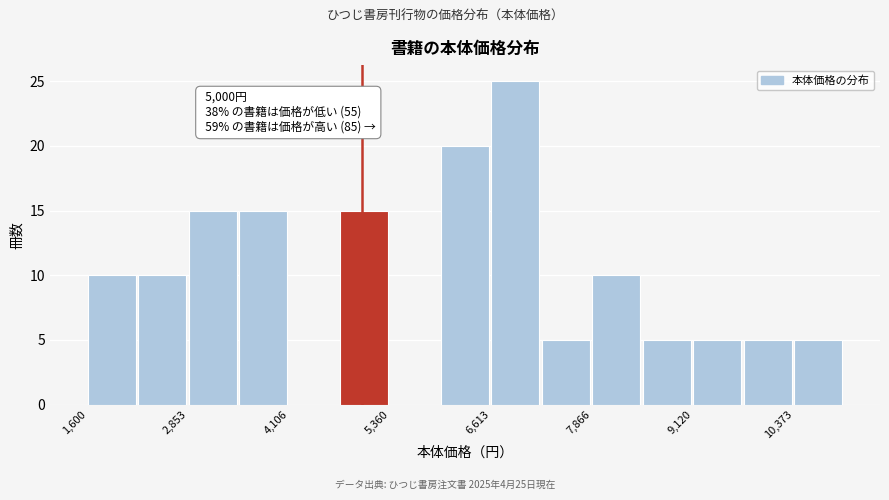

Around what value on the x-axis is the tallest bar? Give the approximate position of its centre, as read against the axis.

7000